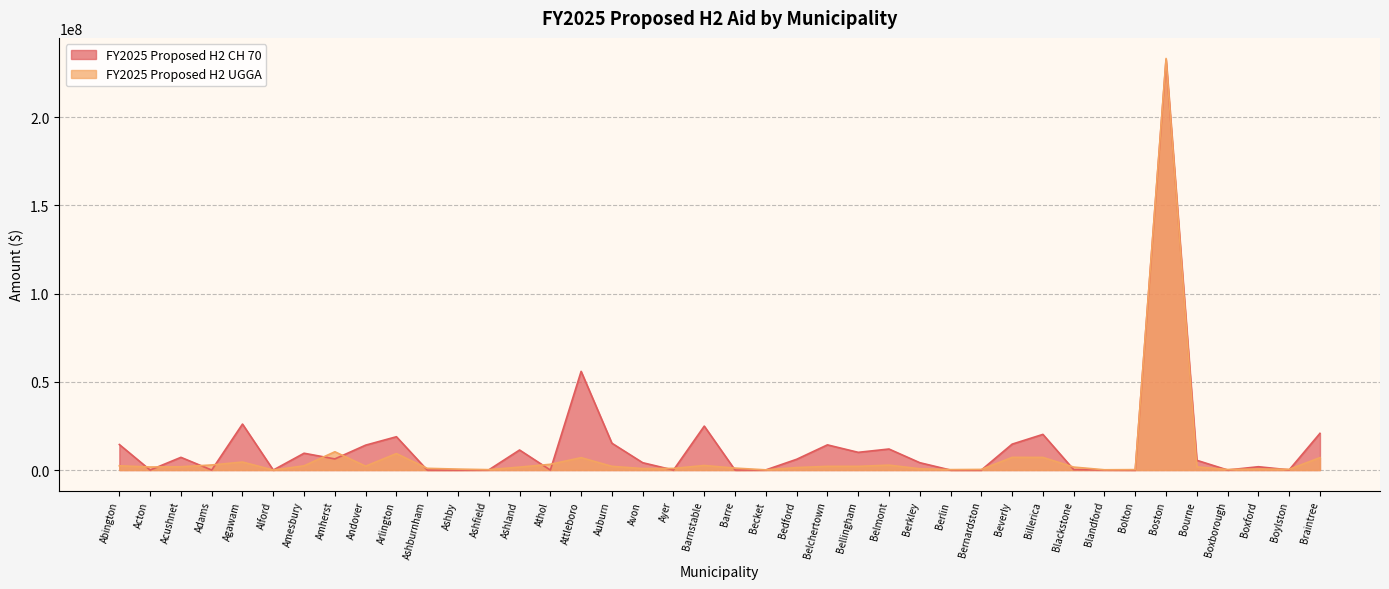

What is the label of the 19th point from the right?

Becket